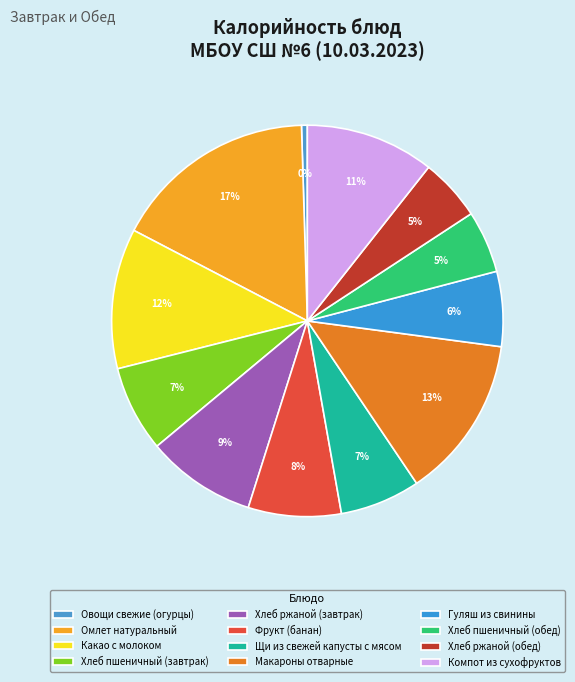

How many slices are in this pie chart?

12